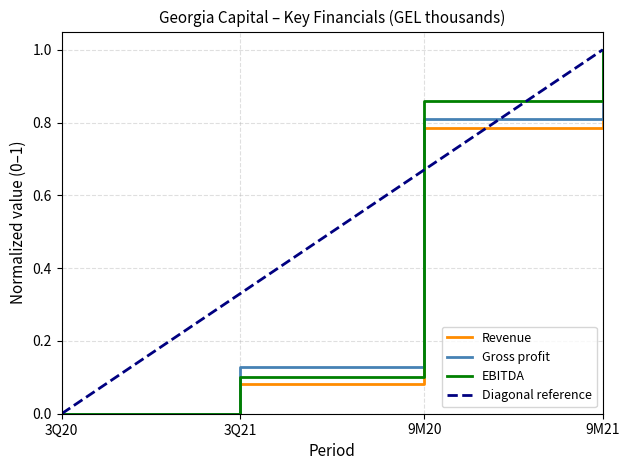

Is it true that Gross profit equals 0.0 at 3Q21?

False